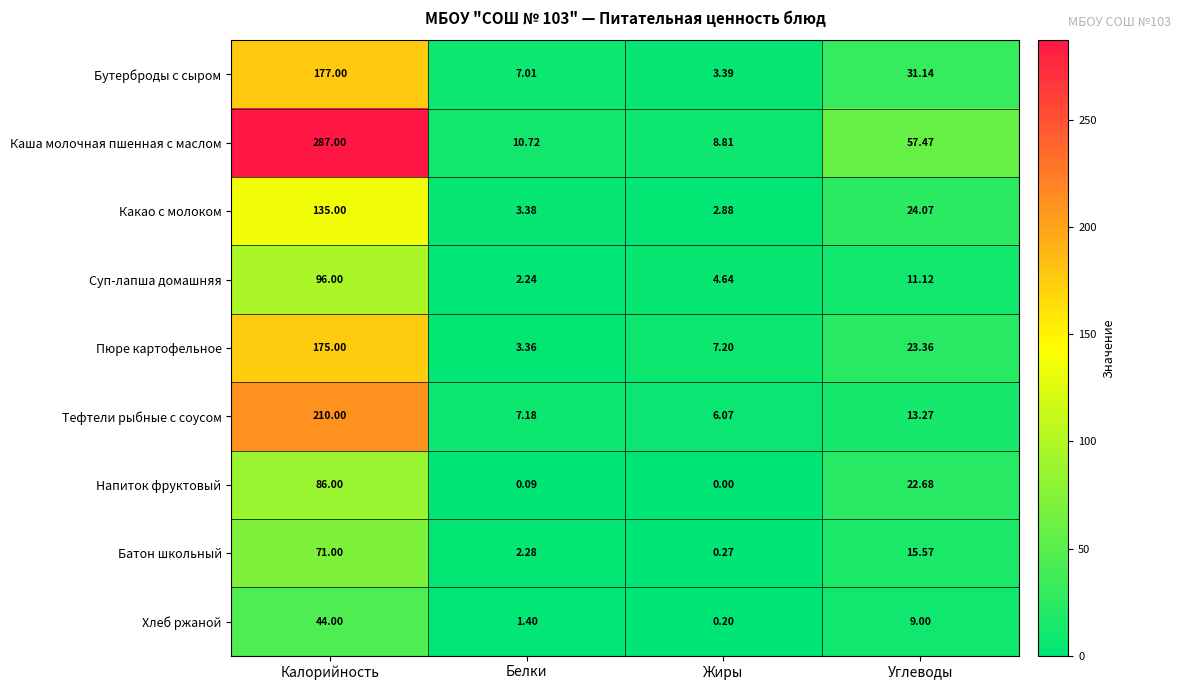

Which label corresponds to the largest value in the chart?

Калорийность